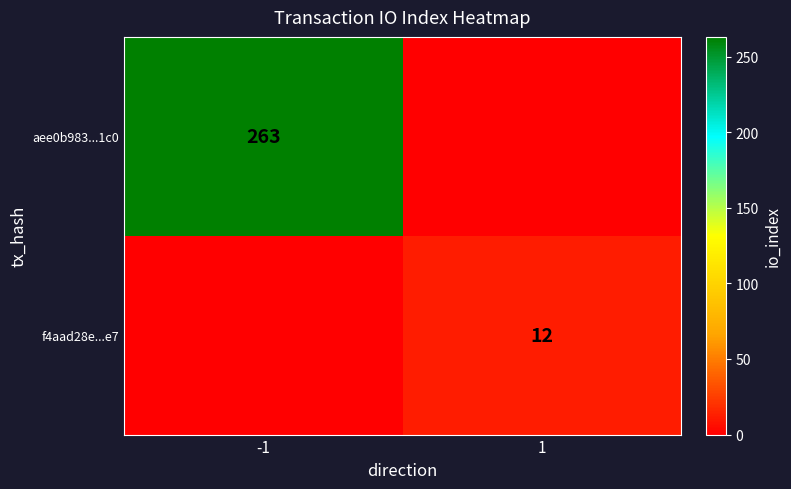

Is it true that f4aad28e...e7 equals 12 at 1?

True